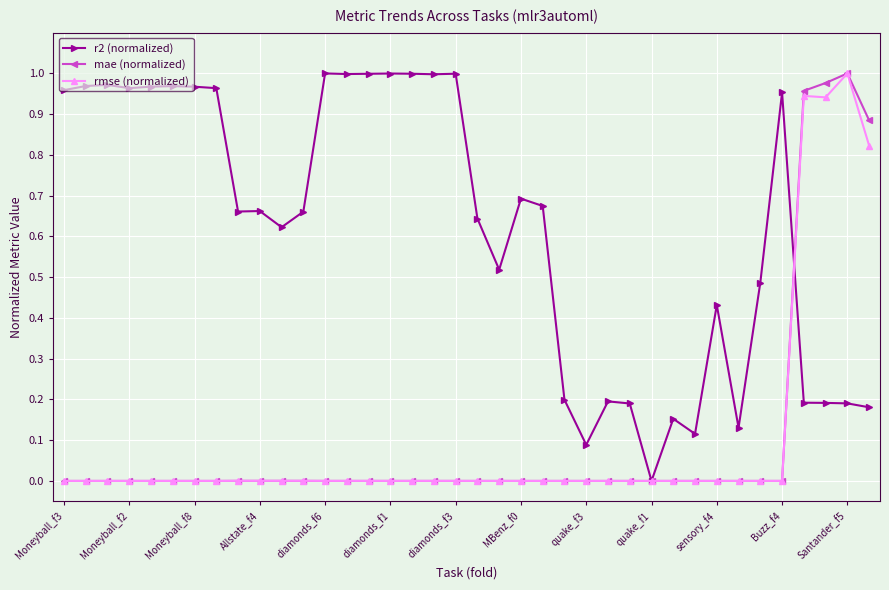

True or false: mae (normalized) has more than 1 interior local peaks.

True